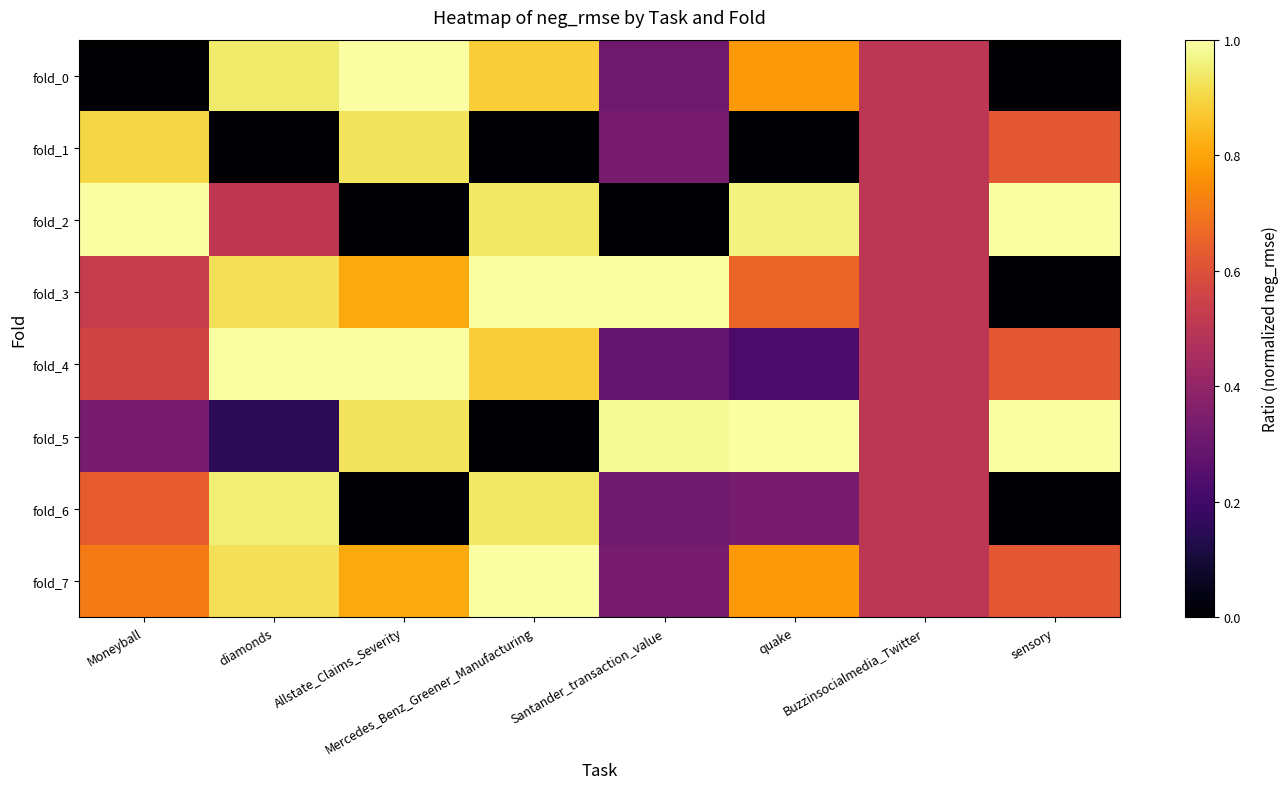

Rank the series by their maximum value, from highest to lowest.

fold_0, fold_2, fold_3, fold_4, fold_5, fold_7, fold_6, fold_1